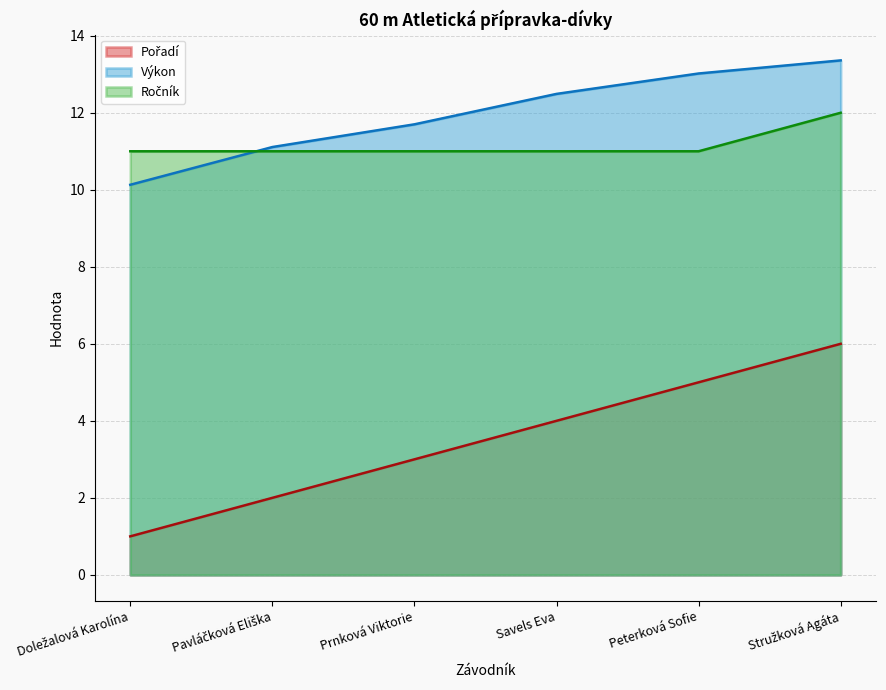

Where is Ročník nearest to the value 11?

Doležalová Karolína